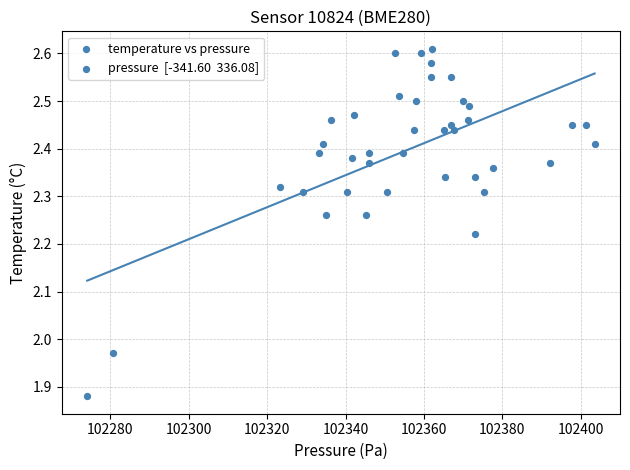

What is the range of X values (max minus min)?

129.4